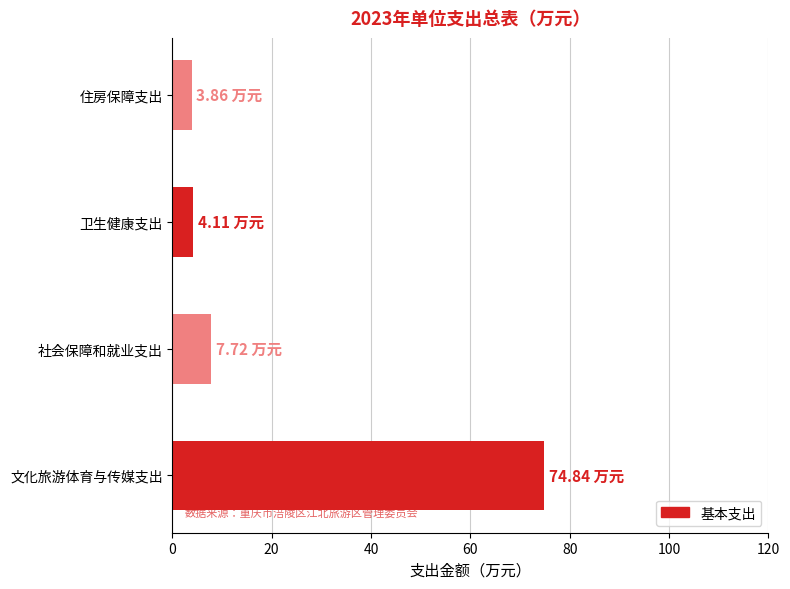

Which category has the highest value across all series?

文化旅游体育与传媒支出